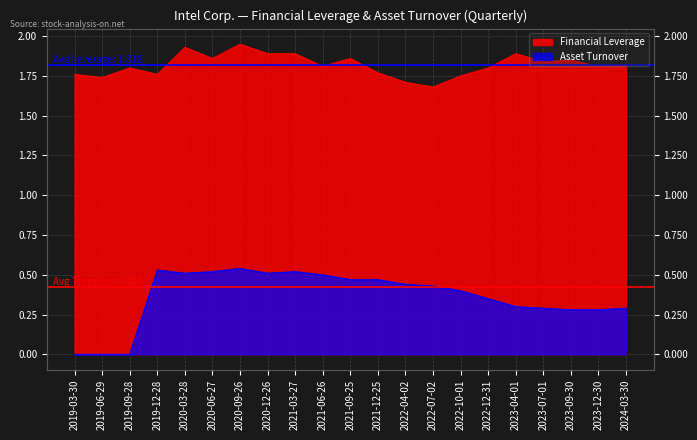

Which series has the largest range (max minus min)?

Asset Turnover